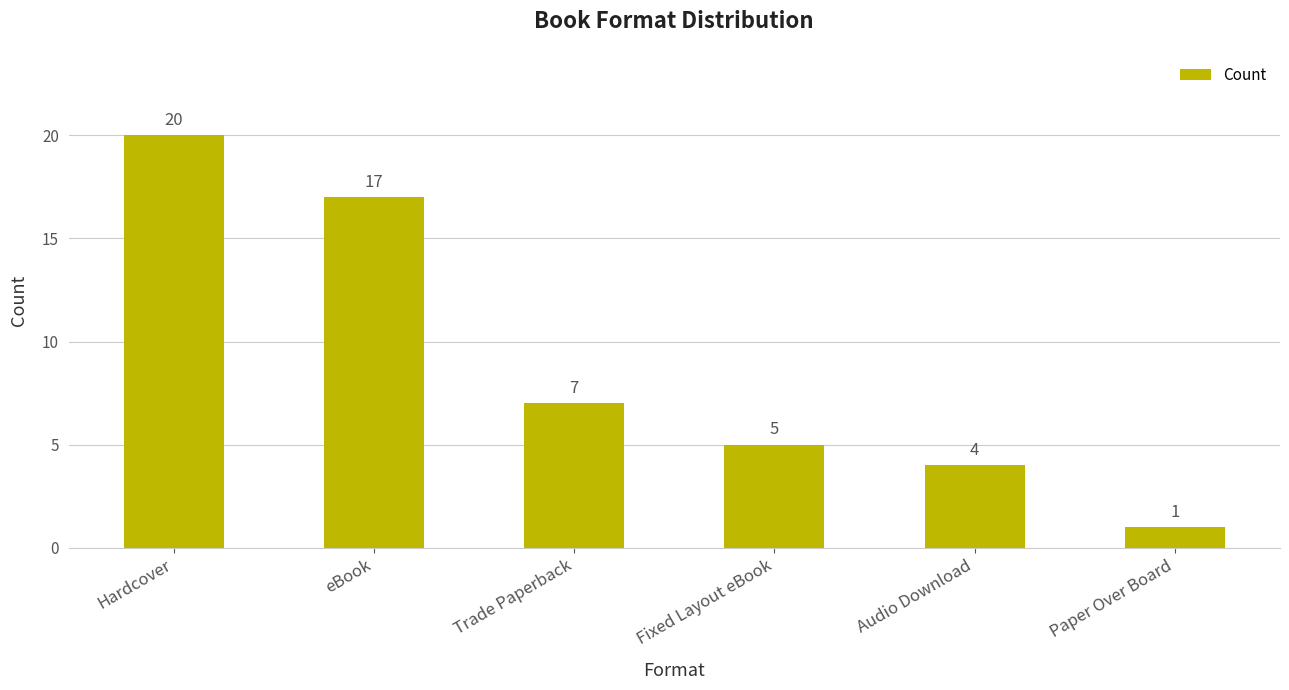

What is the minimum value shown in the chart?

1